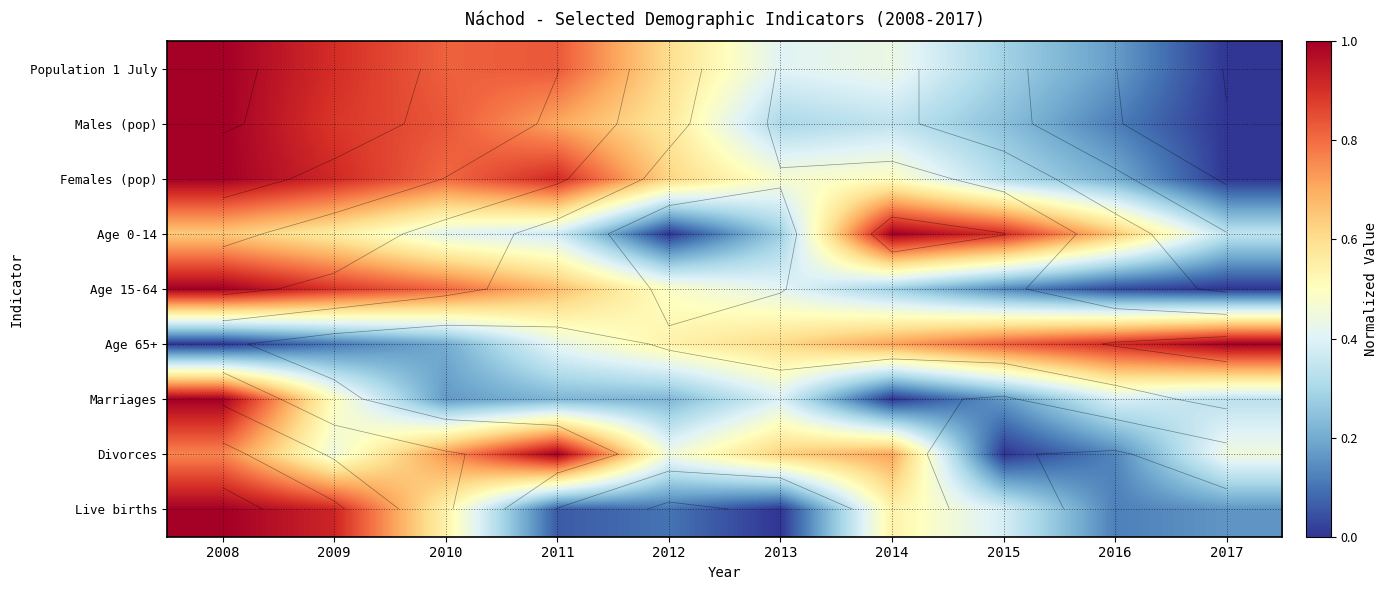

The Age 65+ series shows 0.6 at 2017. True or false?

False